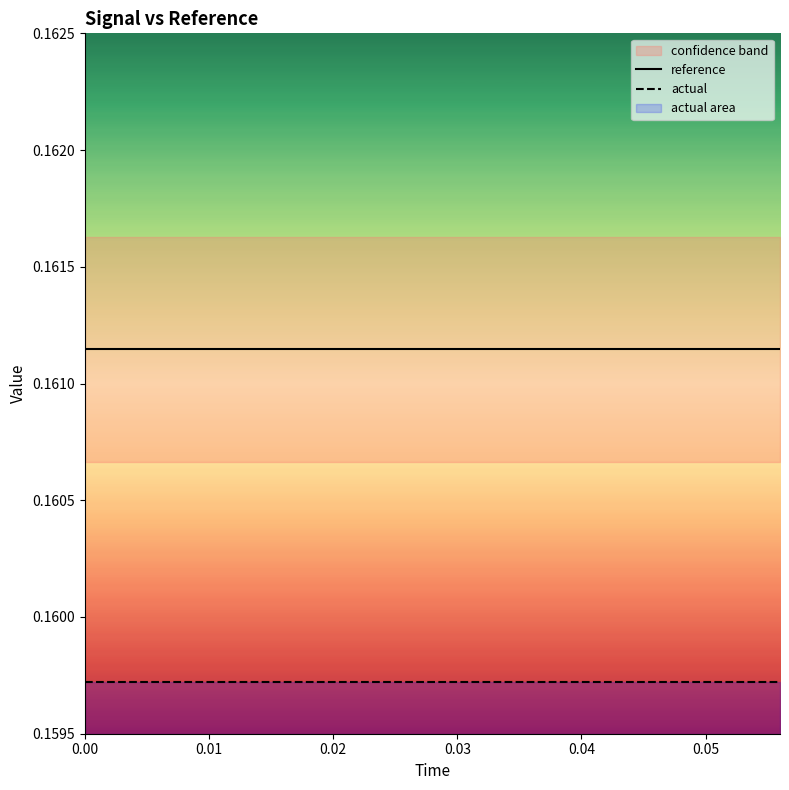

Does the chart display data point markers on the line(s)?

No